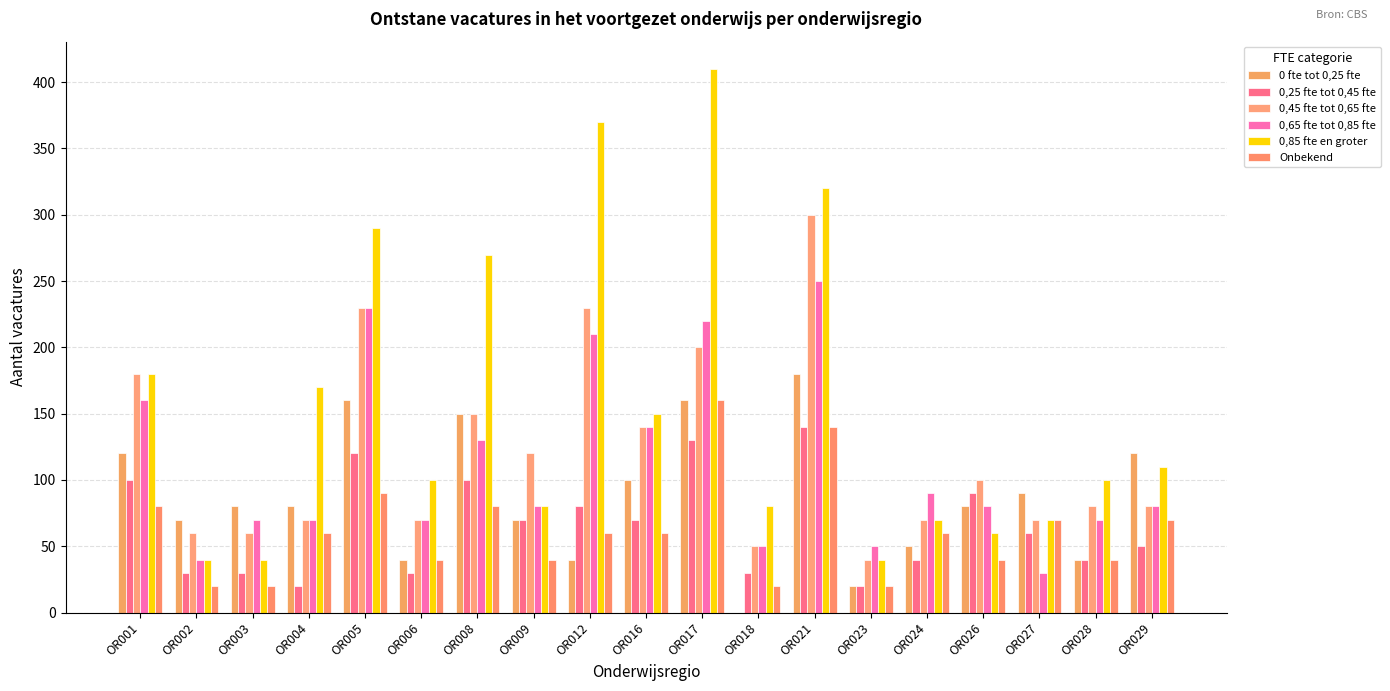

At which label is 0 fte tot 0,25 fte closest to 90?

OR027